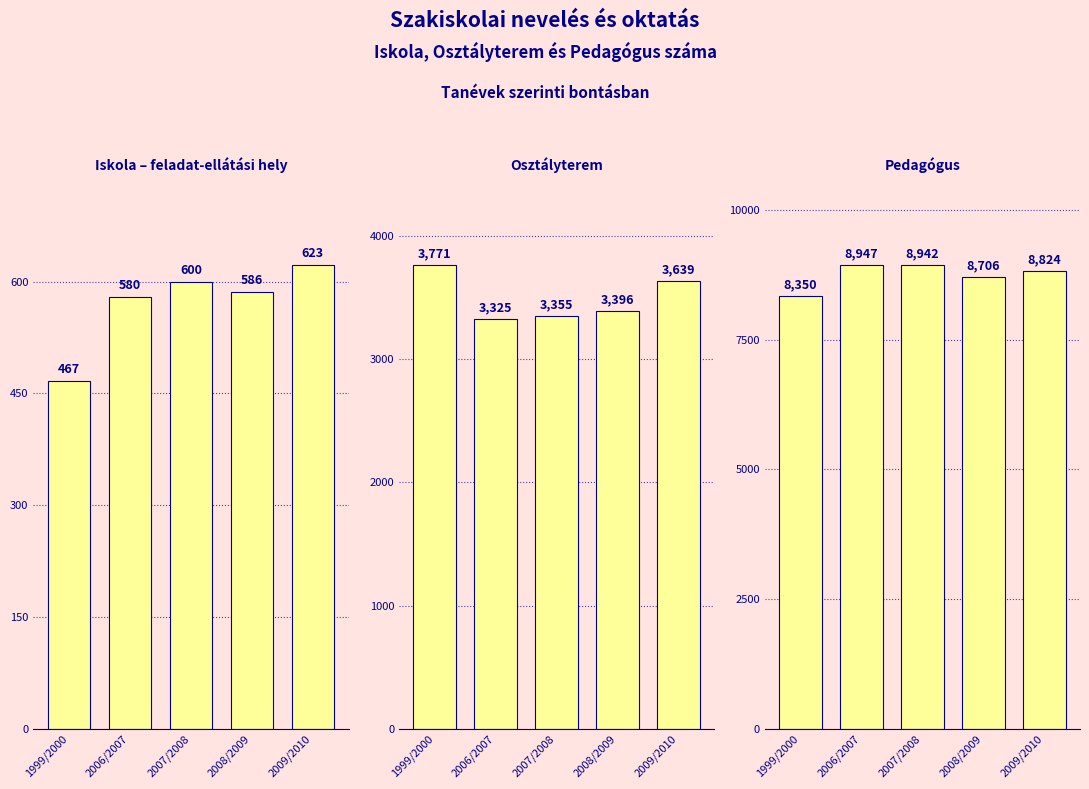

What is the difference between the maximum and minimum values in the Osztályterem series?

446